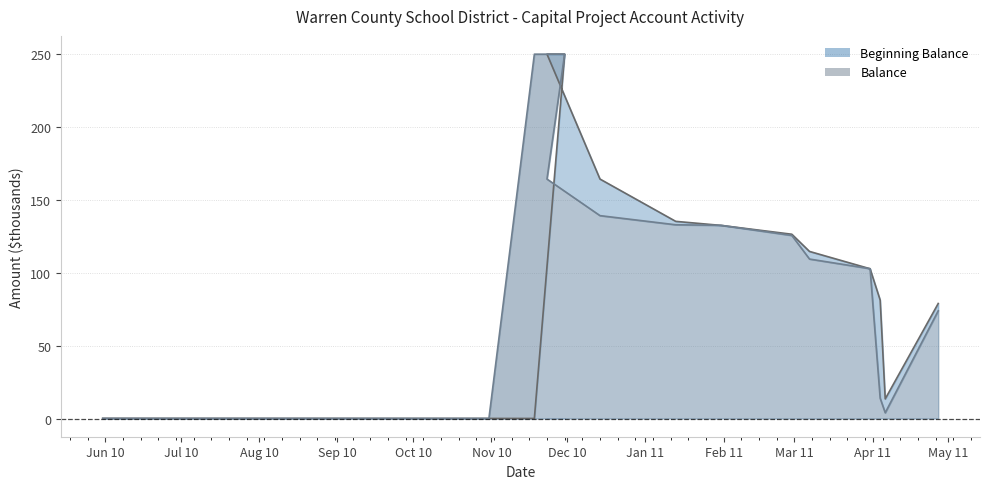

Reading right to left, what are all the values shown in this chart?

Beginning Balance: 2011-04-27=78.9	2011-04-06=13.4	2011-04-04=81.3	2011-03-31=102.8	2011-03-07=114.7	2011-02-28=126.5	2011-01-31=132.5	2011-01-13=135.3	2010-12-14=164.3	2010-11-23=250.1	2010-11-30=250.0	2010-11-18=0.0	2010-10-31=0.1	2010-09-30=0.1	2010-08-31=0.1	2010-07-31=0.1	2010-06-30=0.1	2010-05-31=0.1
Balance: 2011-04-27=73.9	2011-04-06=3.9	2011-04-04=13.9	2011-03-31=102.8	2011-03-07=109.4	2011-02-28=125.6	2011-01-31=132.6	2011-01-13=133.0	2010-12-14=139.2	2010-11-23=164.3	2010-11-30=250.1	2010-11-18=250.0	2010-10-31=0.0	2010-09-30=0.1	2010-08-31=0.1	2010-07-31=0.1	2010-06-30=0.1	2010-05-31=0.1